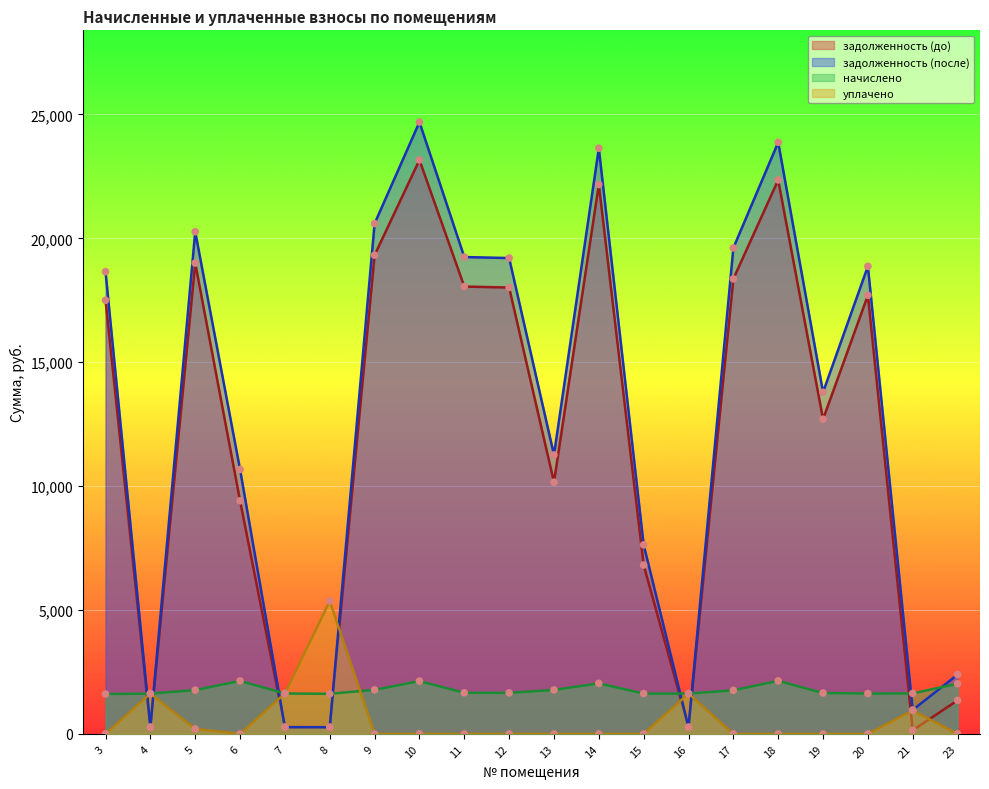

What are all the series names shown in the legend?

задолженность (до), задолженность (после), начислено, уплачено